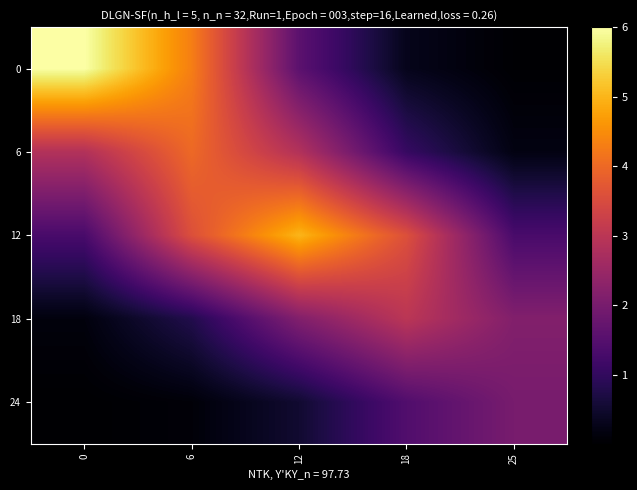

Between 12 and 18, which is larger?

12